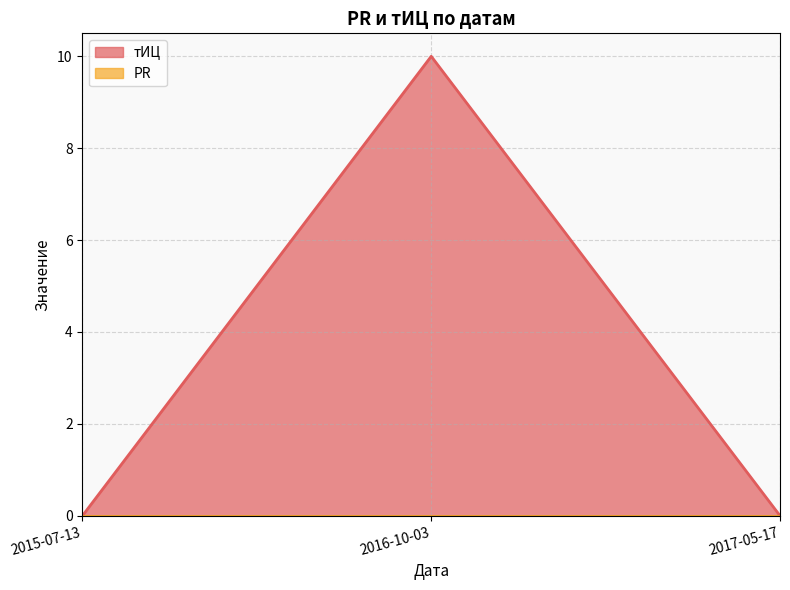

Which has a higher value, 2016-10-03 or 2015-07-13?

2016-10-03